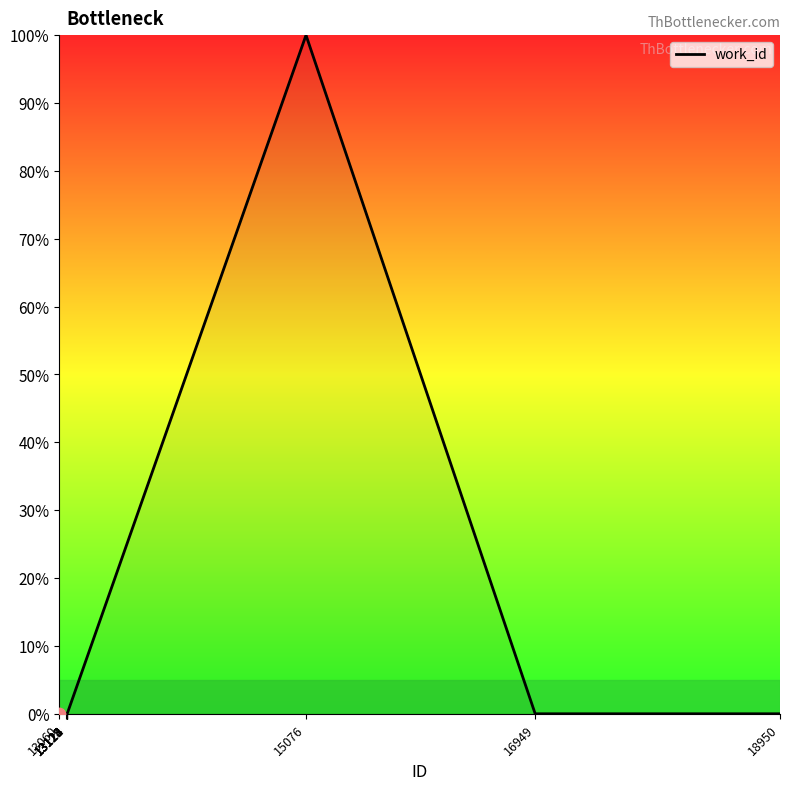

What is the maximum value shown in the chart?

100